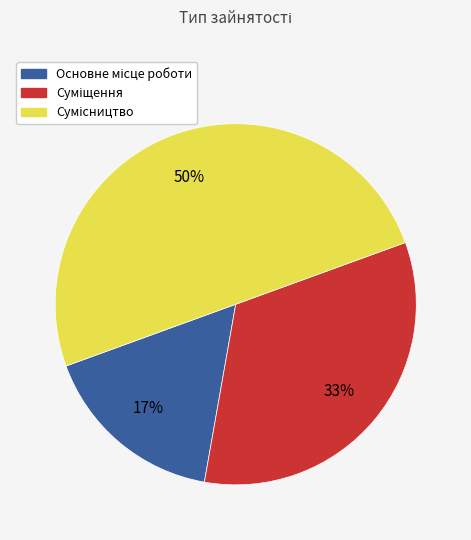

How many segments does this pie chart have?

3